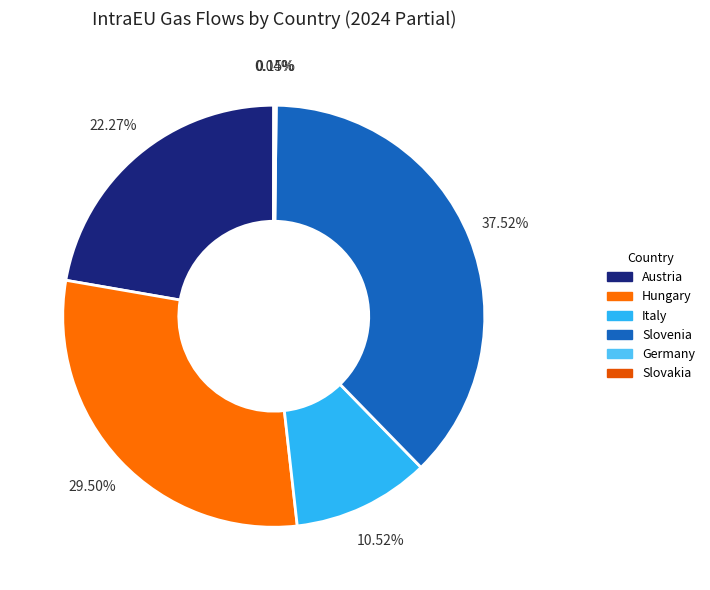

To the nearest percent, what is the combined percentage of Slovenia and Italy?

48%